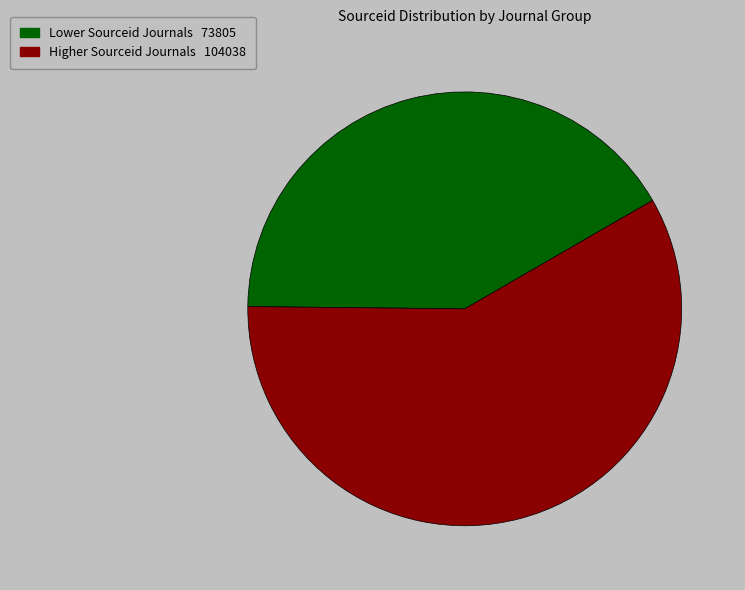

Is there any slice that represents more than half of the pie?

Yes